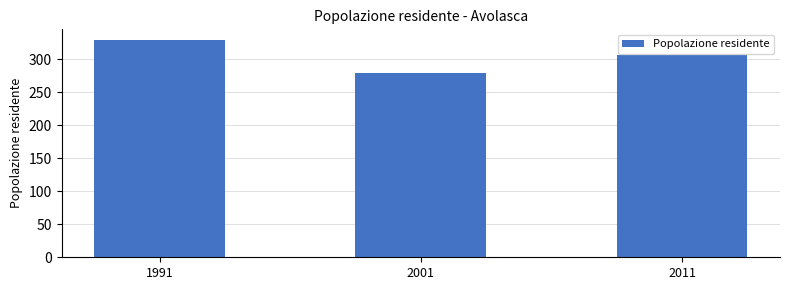

List the labels in order of value, largest first.

1991, 2011, 2001